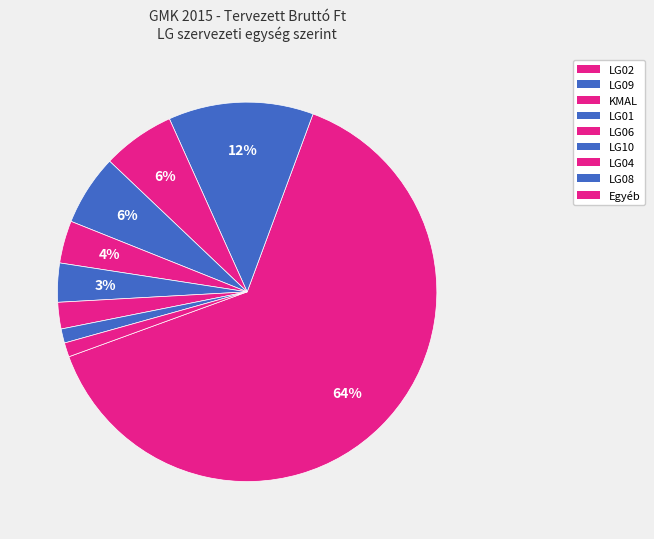

How many segments does this pie chart have?

9